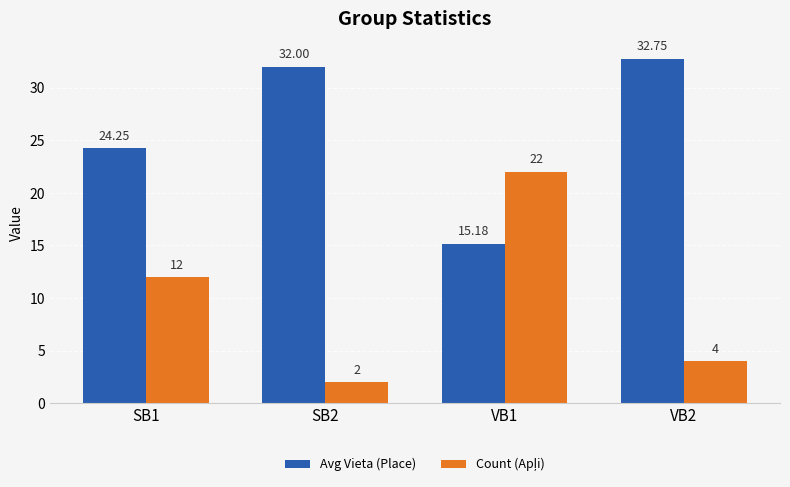

Which series has the largest total across all categories?

Avg Vieta (Place)